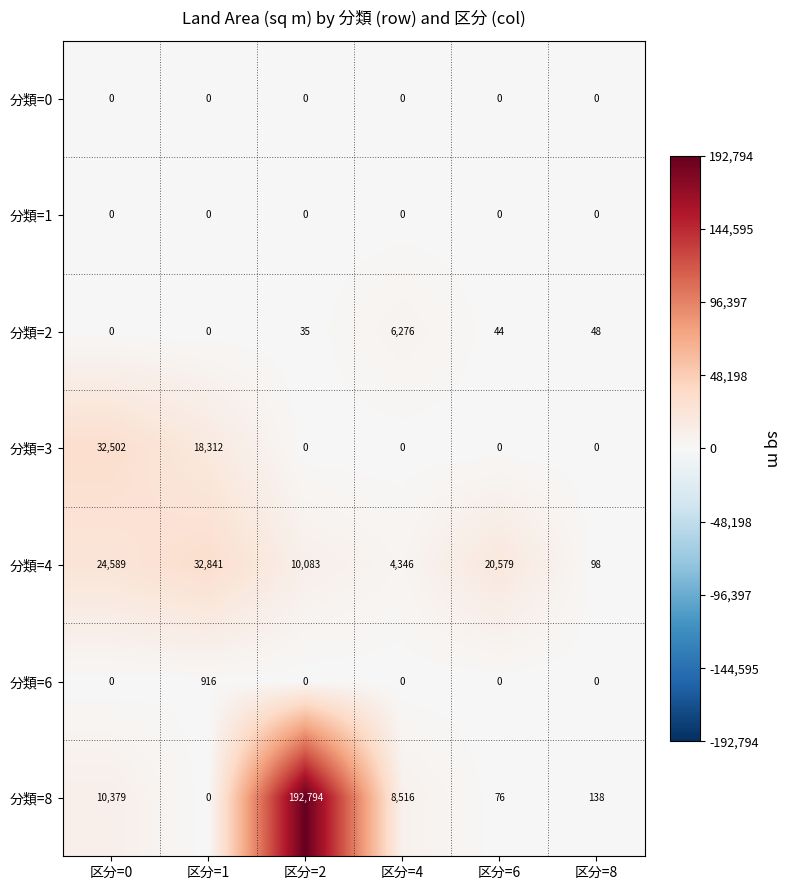

Which series changed the most between 区分=6 and 区分=8?

分類=4